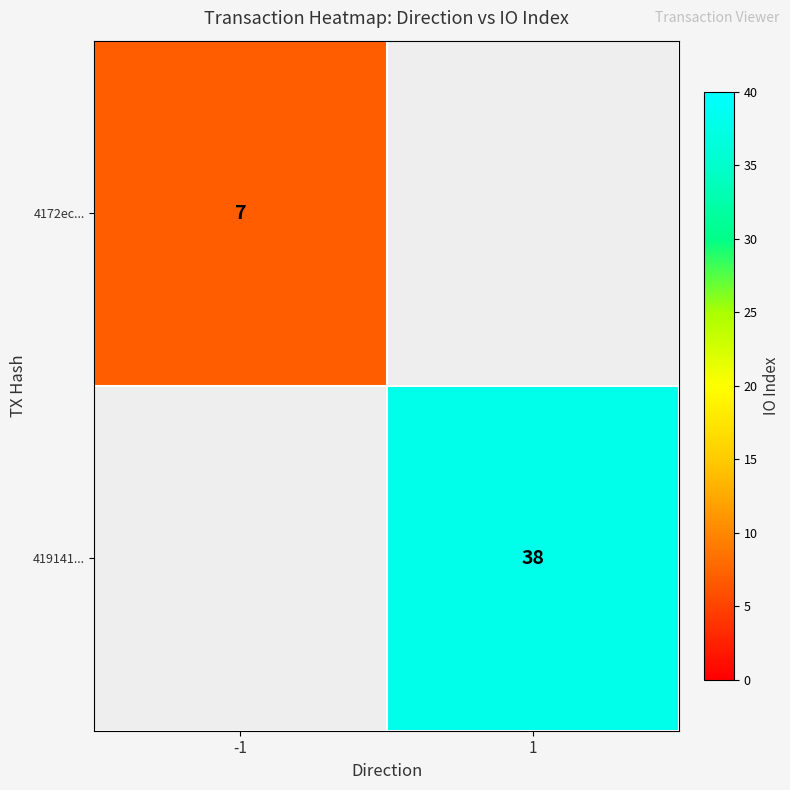

Between 1 and -1, which is larger?

-1